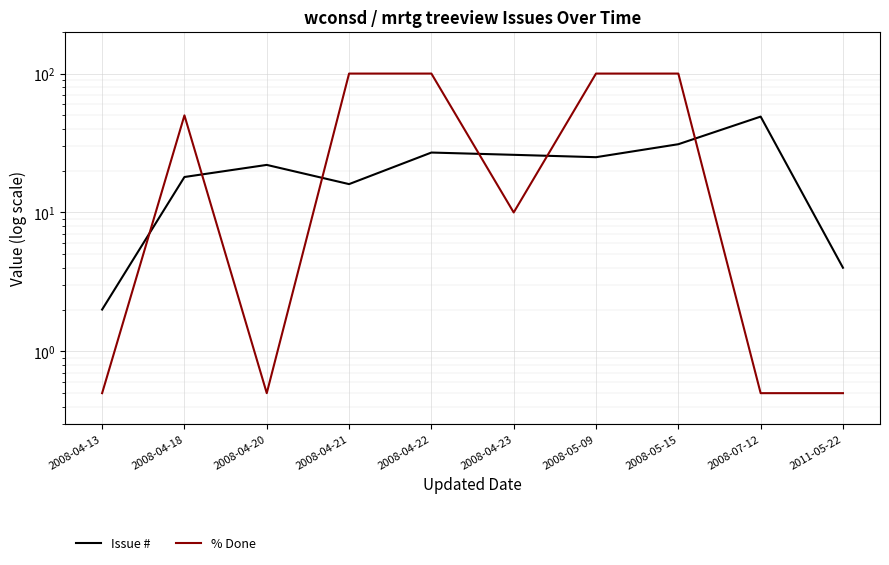

Which category has the lowest value across all series?

2008-04-13